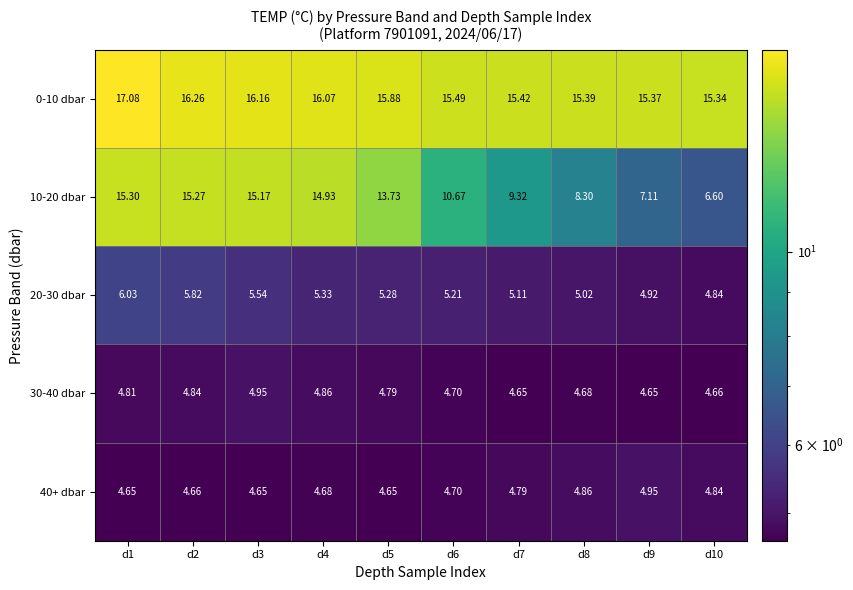

Is the value of 10-20 dbar at d8 greater than the value of 30-40 dbar at d9?

Yes